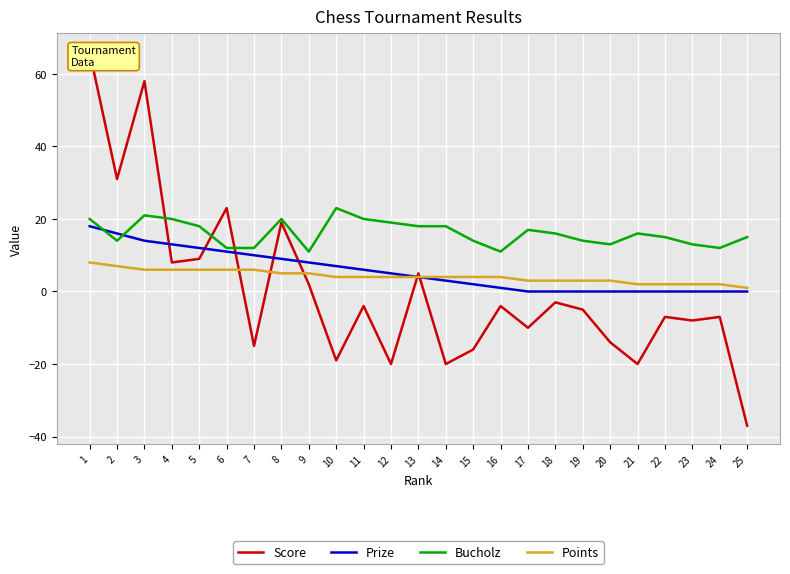

True or false: Points has a value of 6 at 4.

True